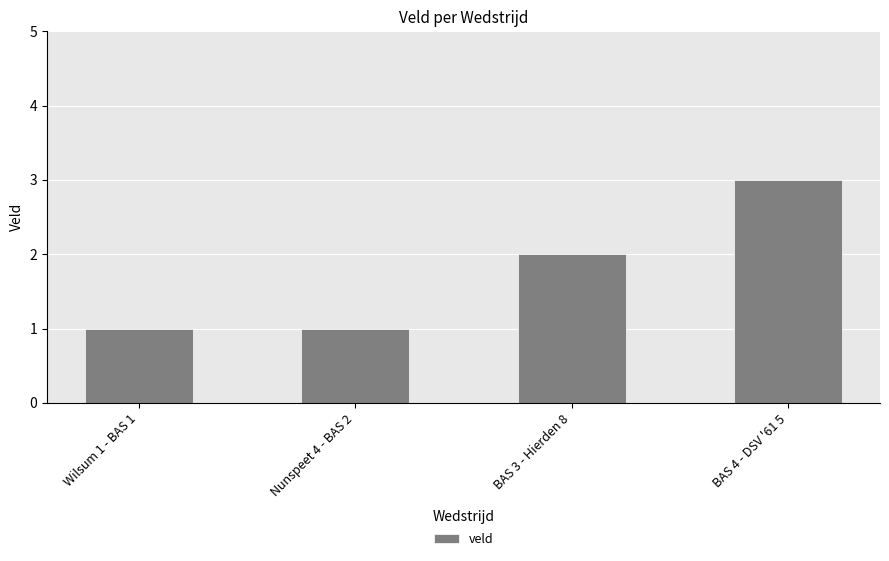

Are the bars grouped side by side (vs. stacked)?

No